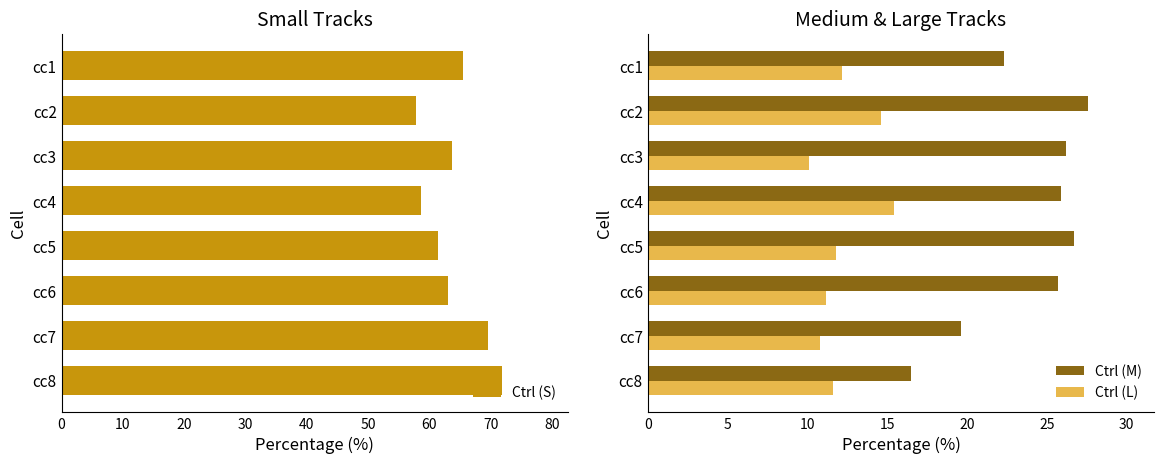

What is the smallest value displayed?

10.1